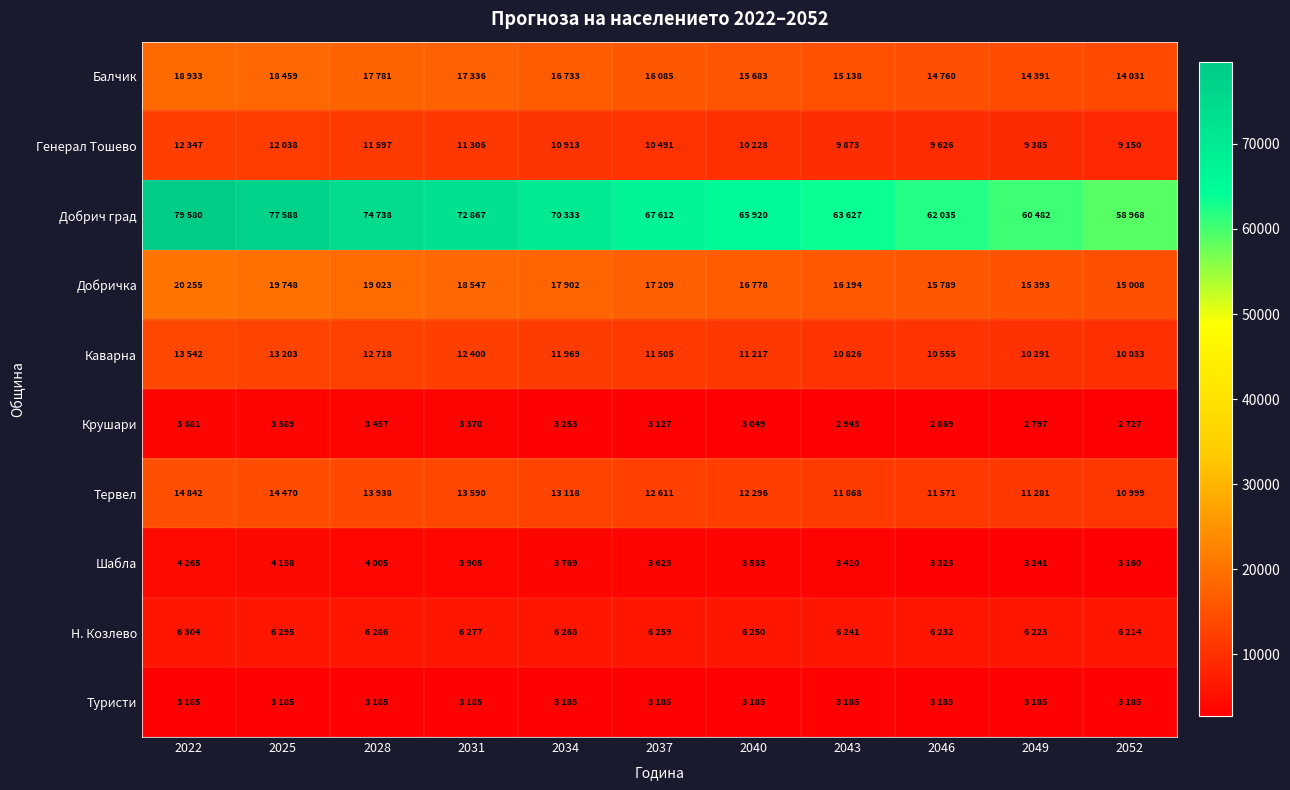

Rank the series at 2037 from highest to lowest value.

Добрич град, Добричка, Балчик, Тервел, Каварна, Генерал Тошево, Н. Козлево, Шабла, Туристи, Крушари